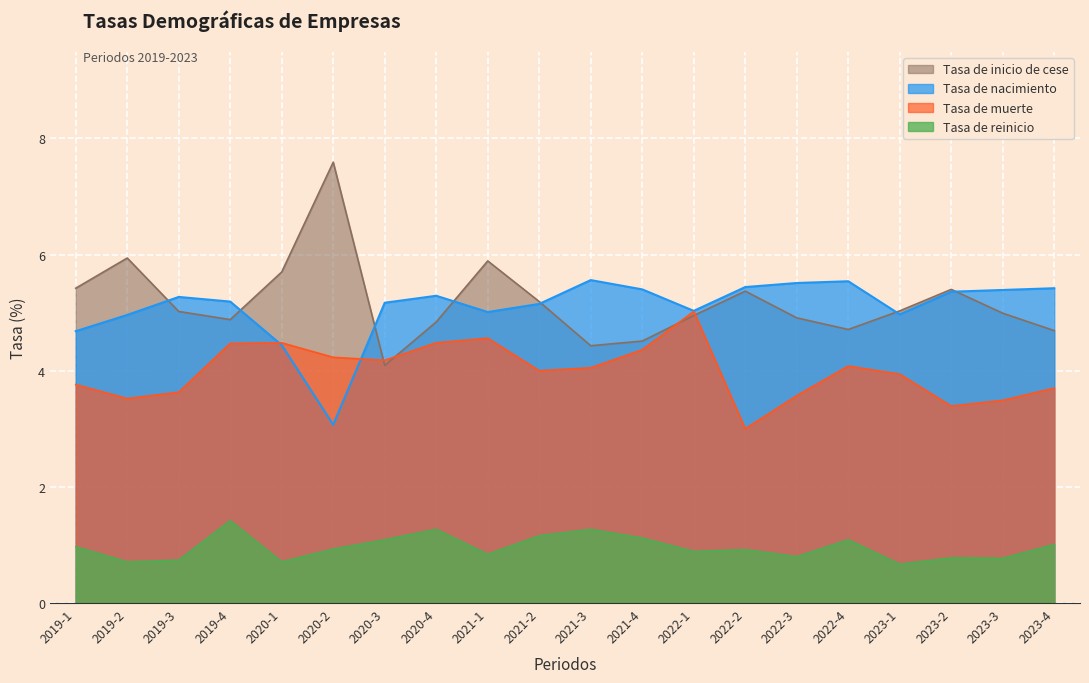

Which series changed the most between 2022-2 and 2023-1?

Tasa de muerte